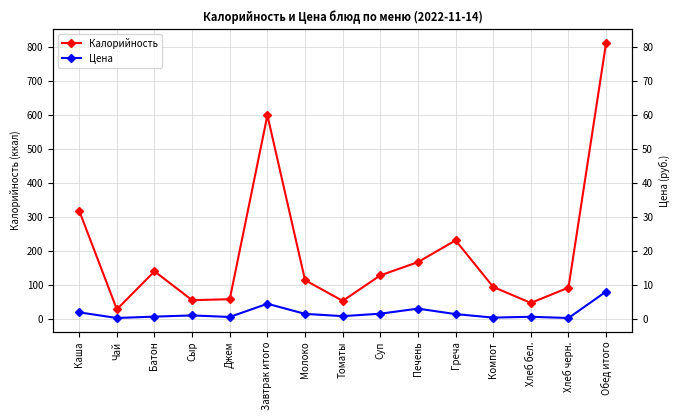

List the series in order of their peak value, highest first.

Калорийность, Цена